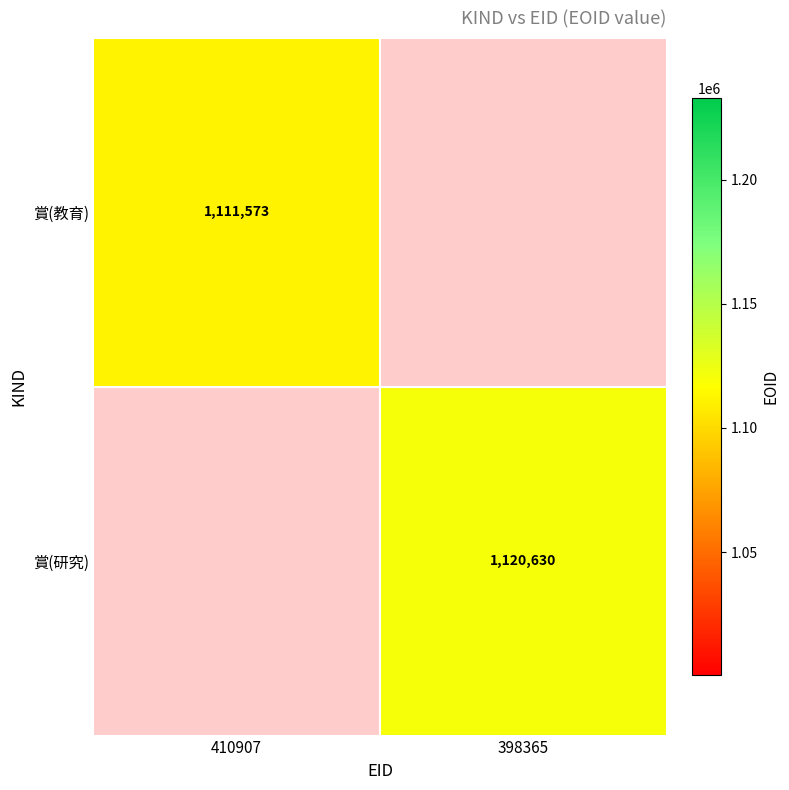

How many categories are shown in the chart?

2